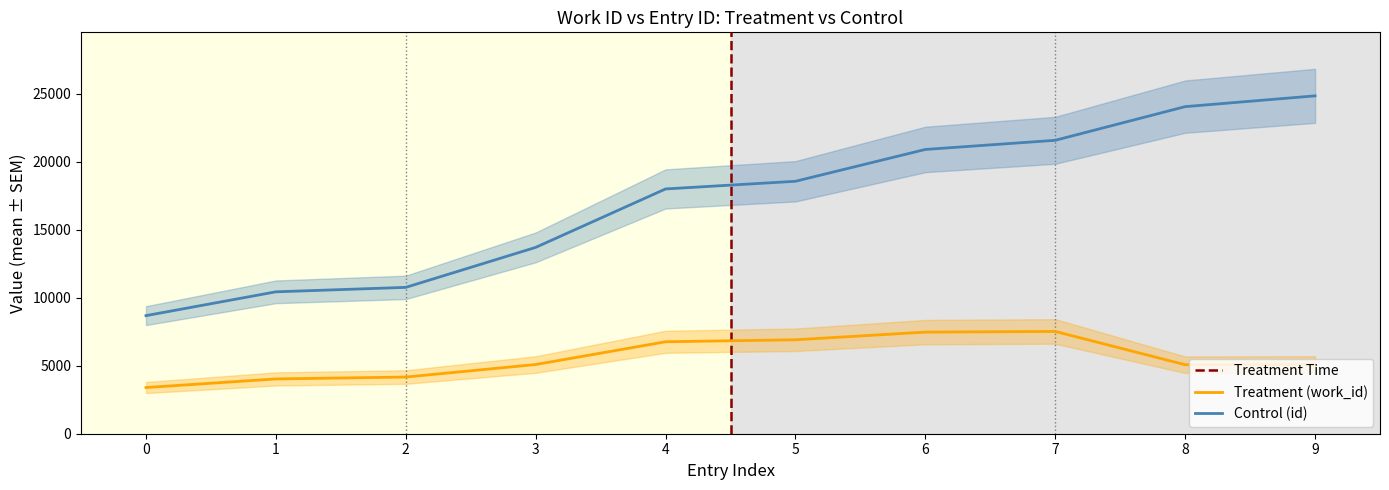

True or false: Control (id) and Treatment (work_id) cross at least once.

False